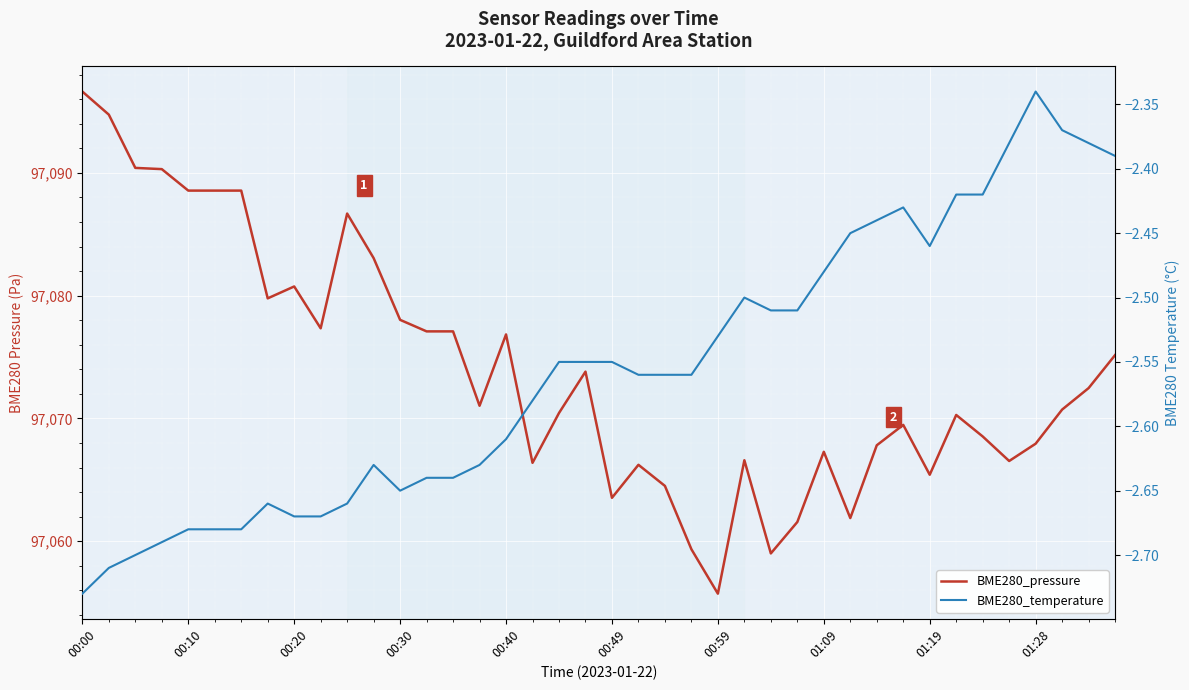

What is the highest value of the BME280_pressure series?

97096.6